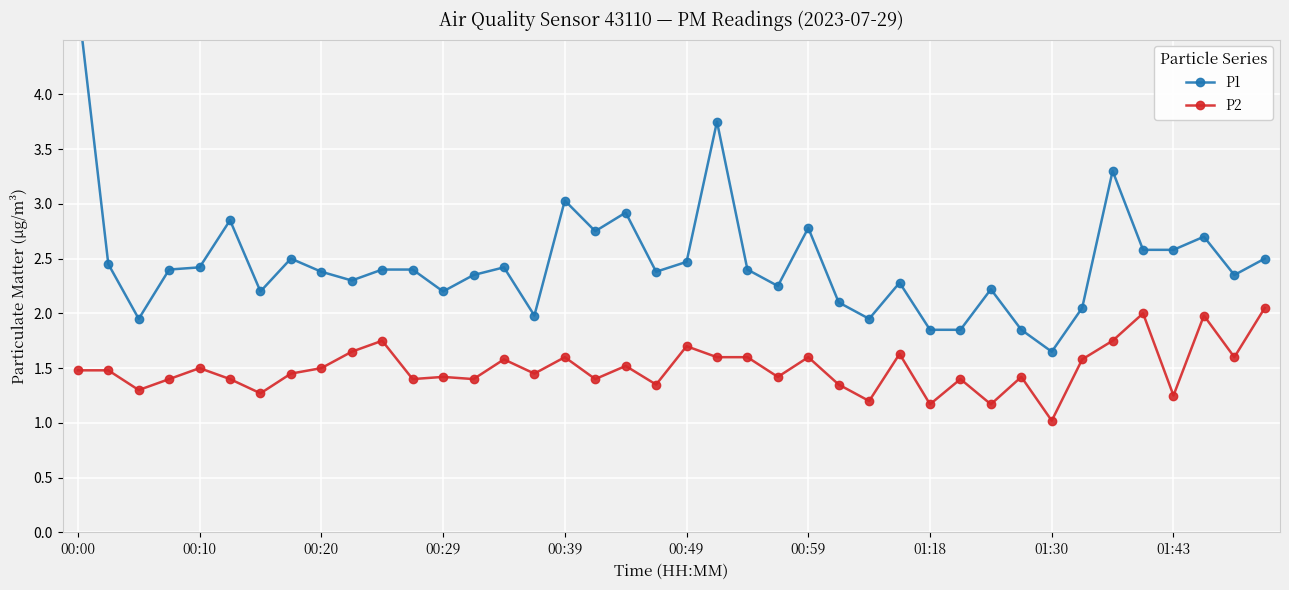

Which category has the lowest value in the P2 series?

01:30